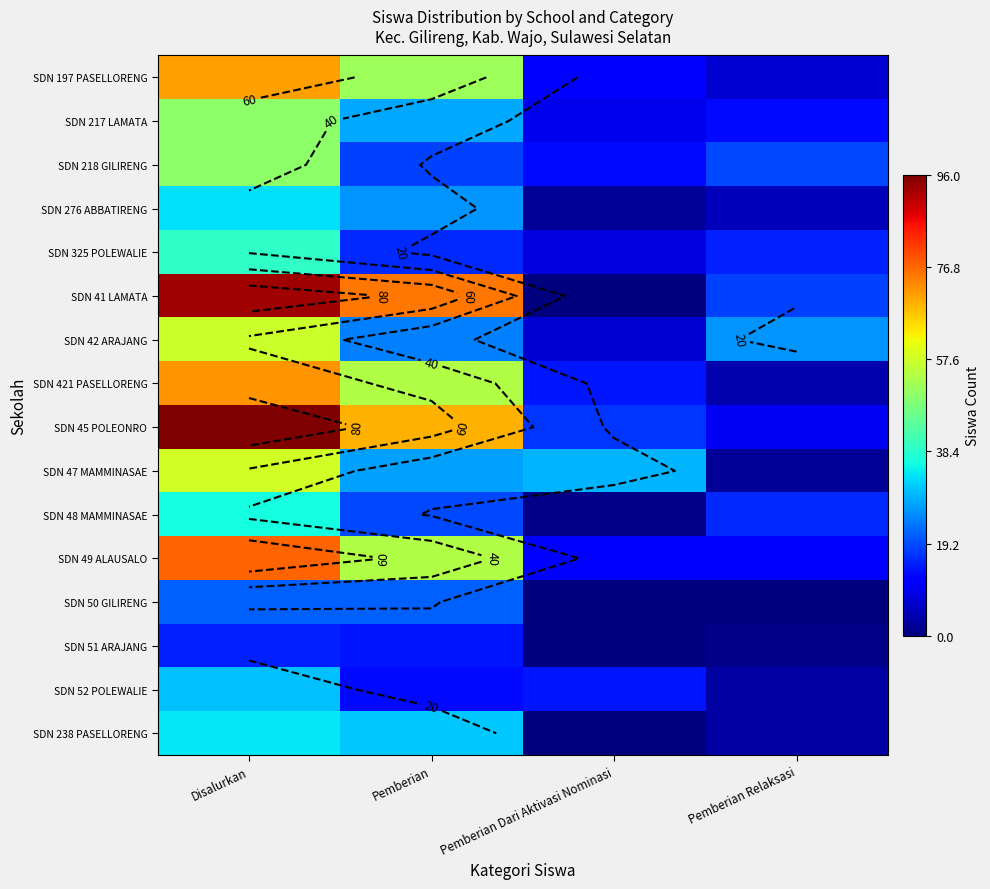

The value of SDN 421 PASELLORENG at Pemberian Relaksasi is 4. True or false?

True